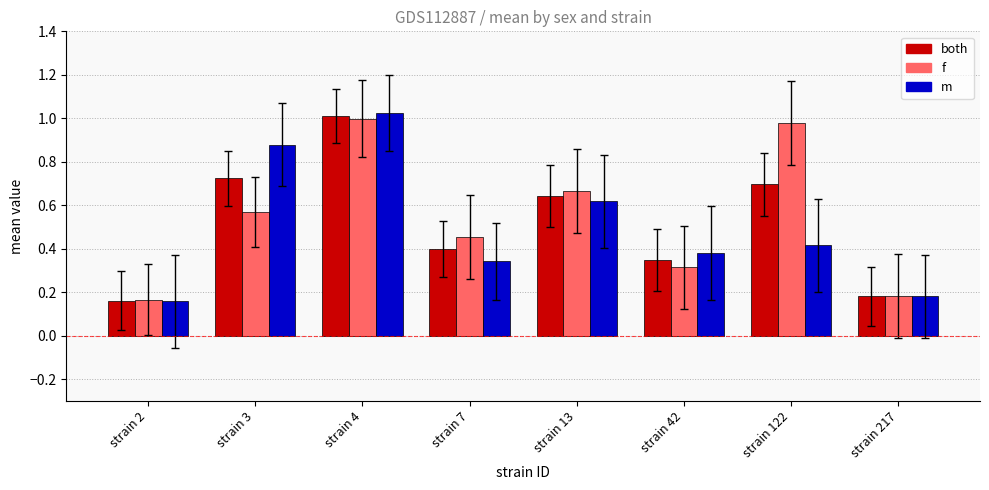

Count the number of data series in this chart.

3